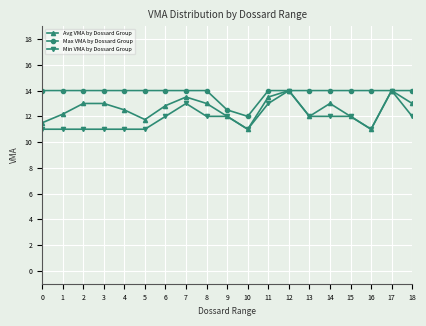

True or false: Min VMA by Dossard Group has more than 1 points higher than both neighbors.

True